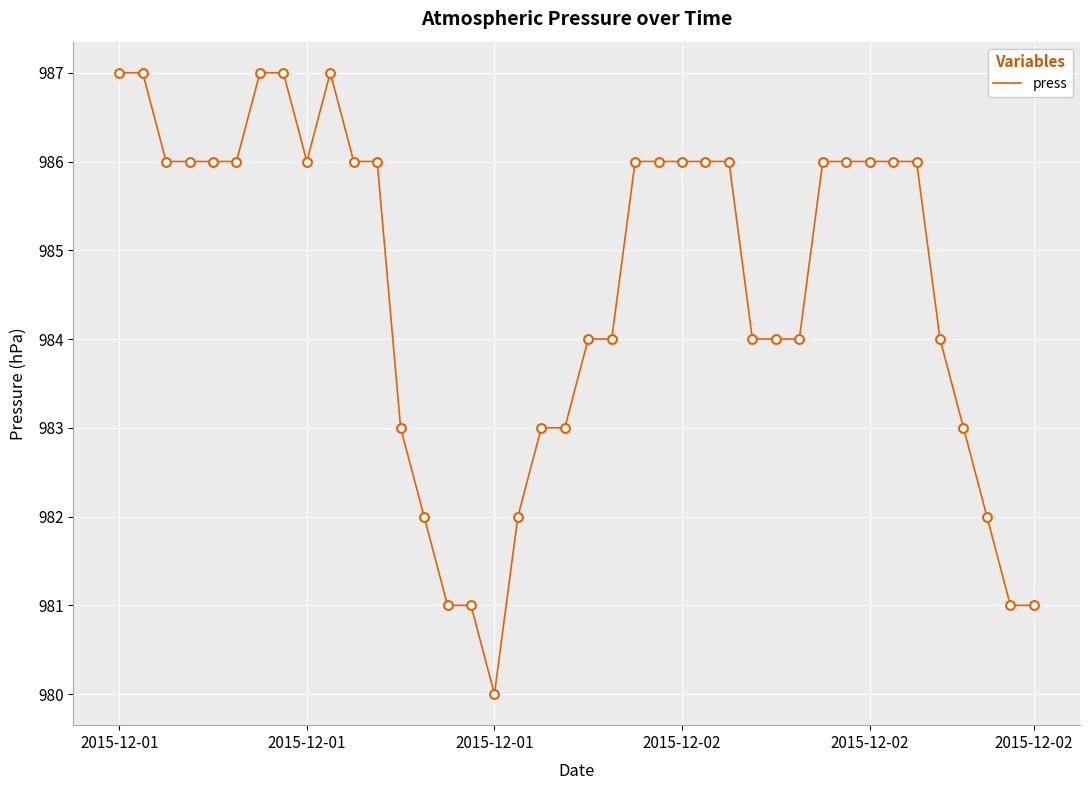

What is the minimum value shown in the chart?

980